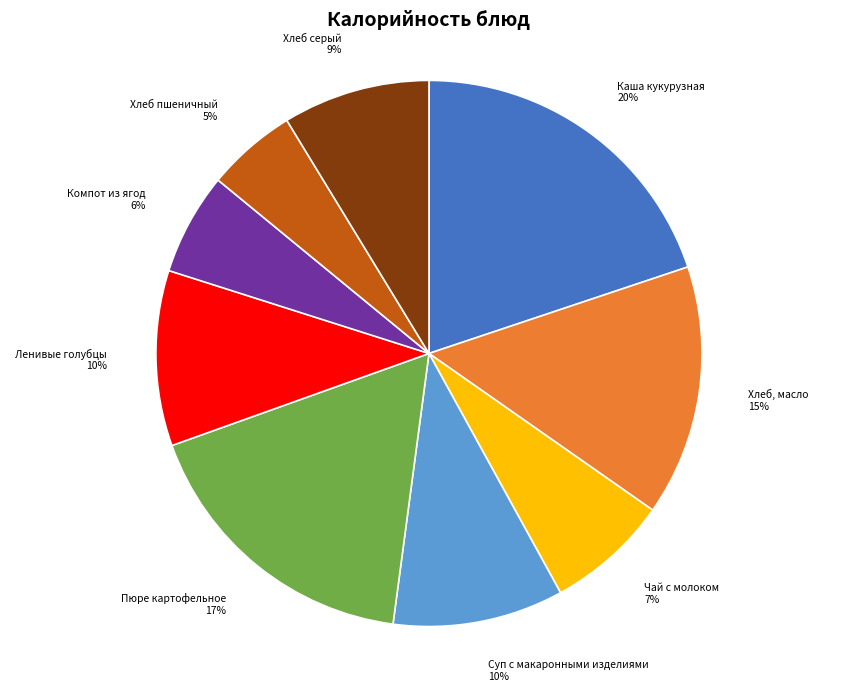

What percentage is the Суп с макаронными изделиями slice, to the nearest percent?

10%